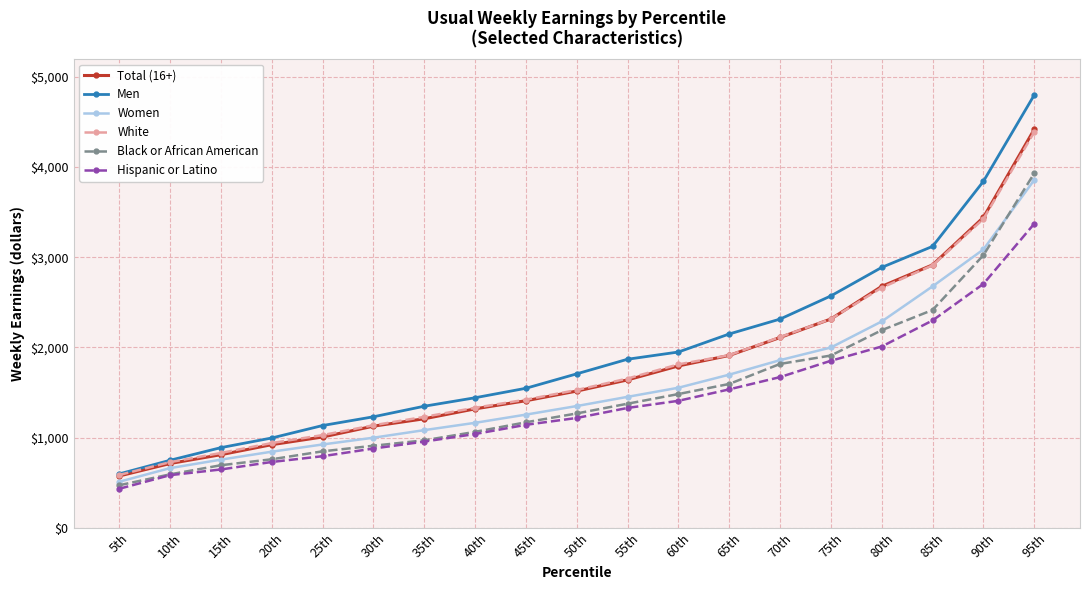

Which series has the largest range (max minus min)?

Men